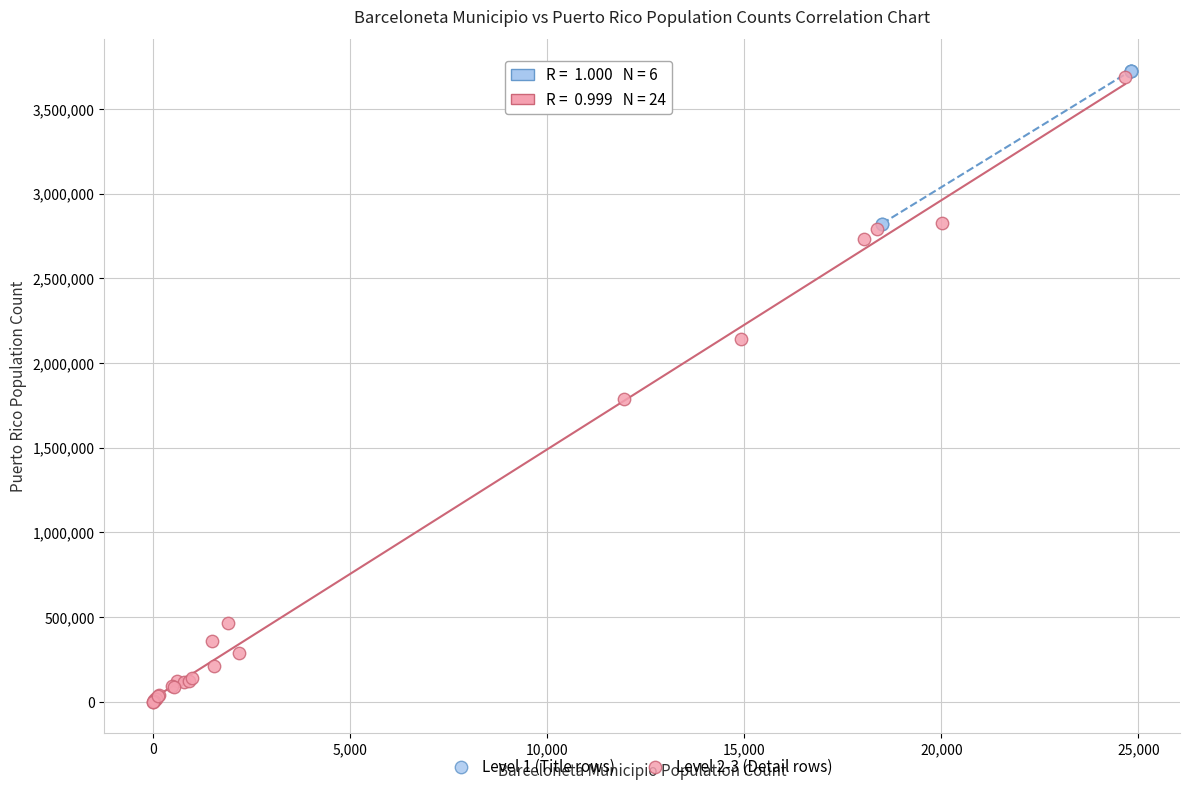

Which series contains the lowest Y value?

Level 2-3 (Detail rows)